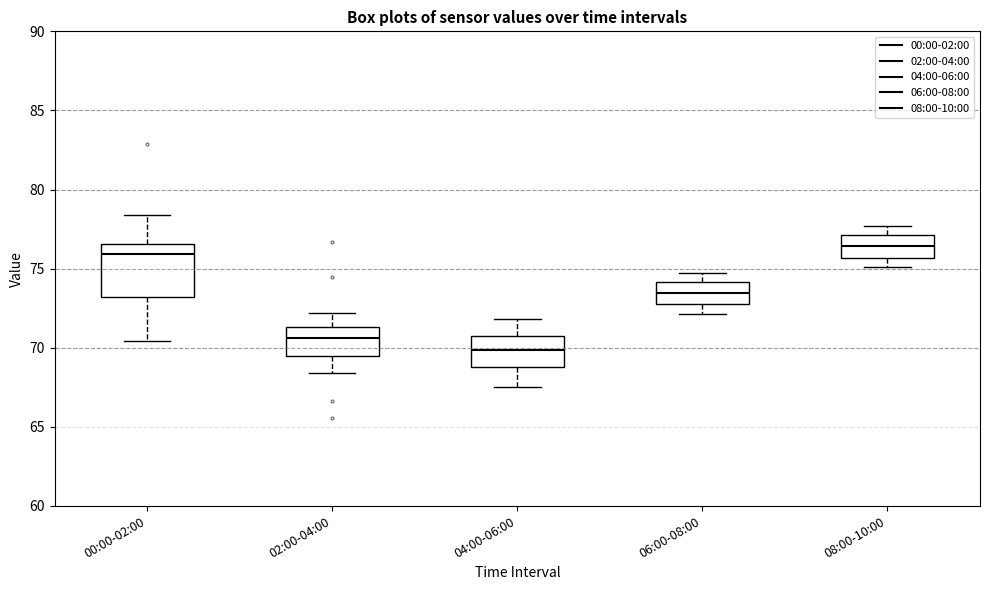

Reading left to right, read every box against the y-axis: the position of its median line, the range the box covers, and the ends of its whiskers. The values are not printed on the chart, so give them approximately, as read against the axis.

00:00-02:00: median 76.0, box 73.0 to 76.5, whiskers 70.5 to 78.5
02:00-04:00: median 70.5, box 69.5 to 71.5, whiskers 68.5 to 72.0
04:00-06:00: median 70.0, box 69.0 to 71.0, whiskers 67.5 to 72.0
06:00-08:00: median 73.5, box 73.0 to 74.0, whiskers 72.0 to 74.5
08:00-10:00: median 76.5, box 75.5 to 77.0, whiskers 75.0 to 77.5